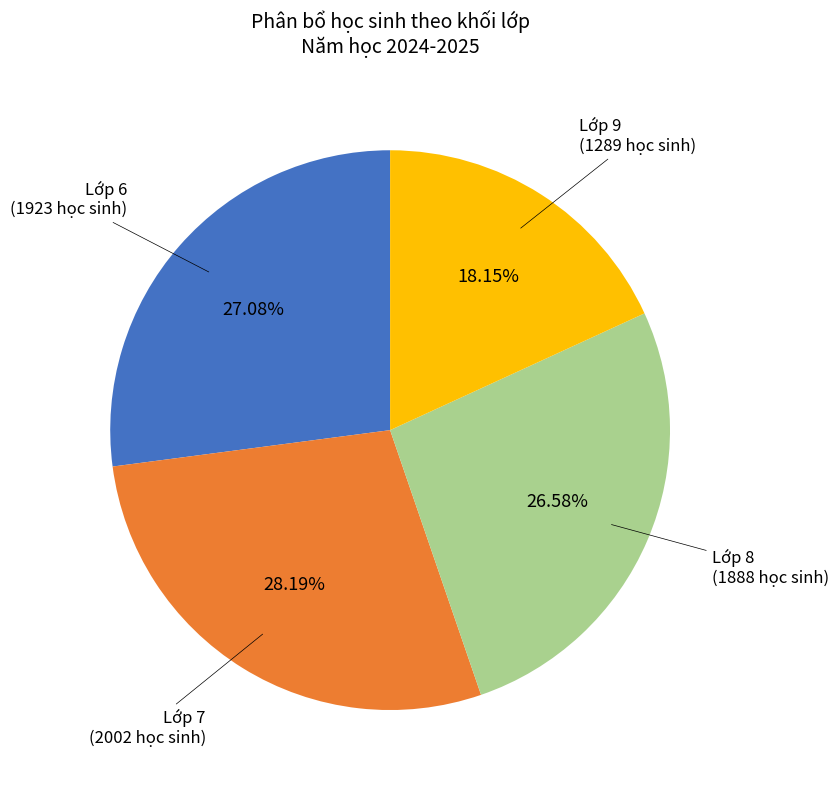

Is there any slice that represents more than half of the pie?

No